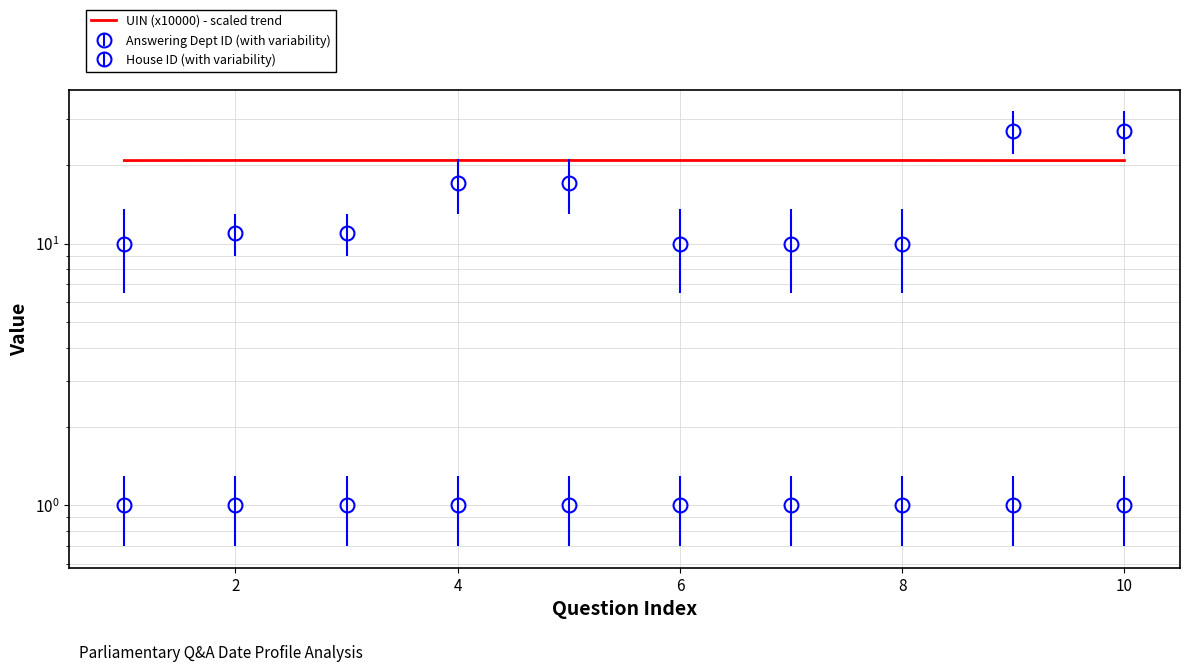

What is the smallest value displayed?

20.8